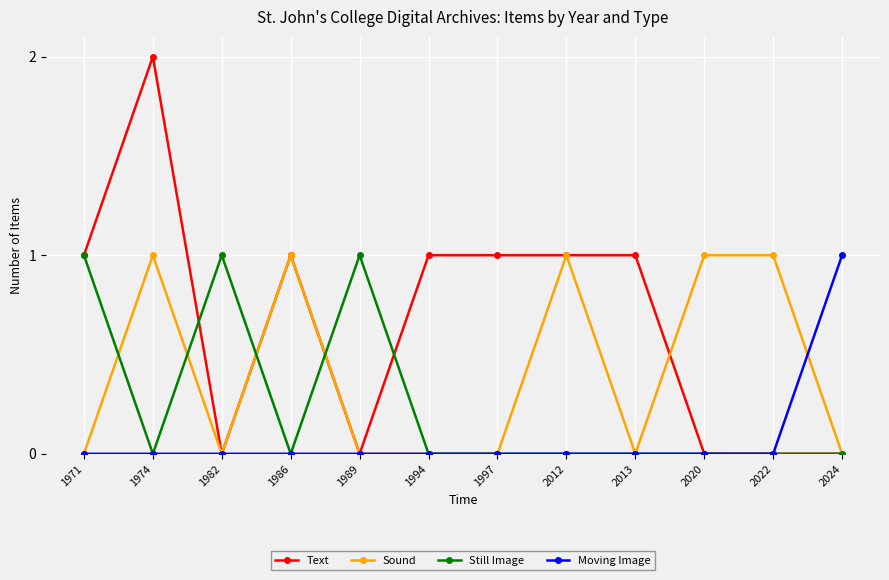

Which series has the widest spread of values?

Text